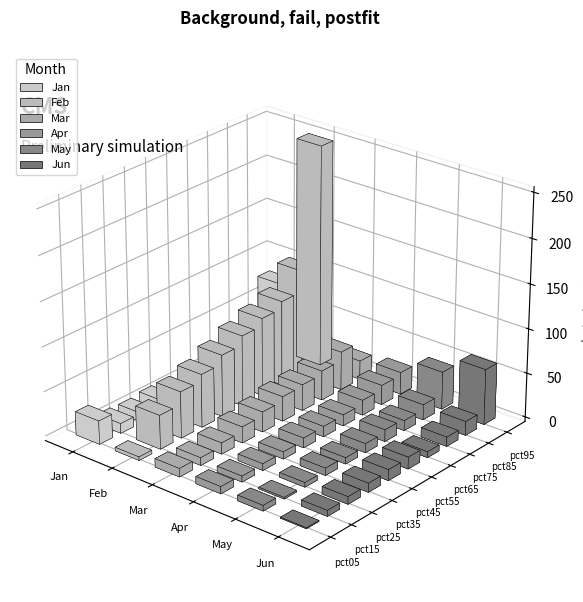

How many categories are shown in the chart?

10